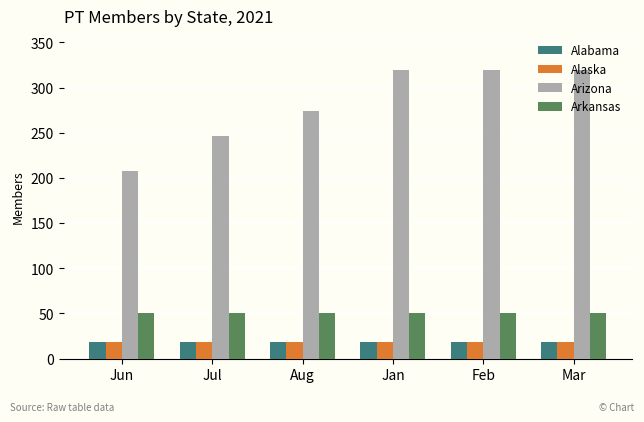

What is the total value across all series at Aug?

361